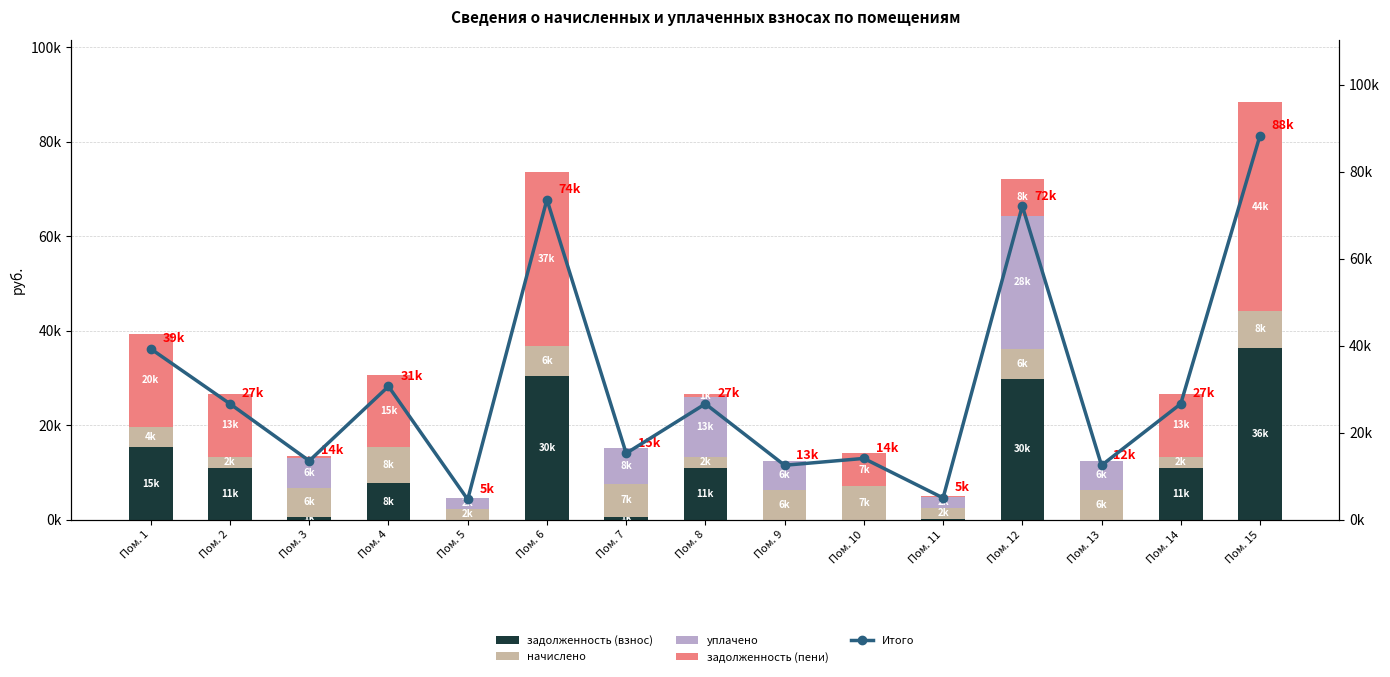

The value of задолженность (взнос) at Пом. 2 is 15255.1. True or false?

False